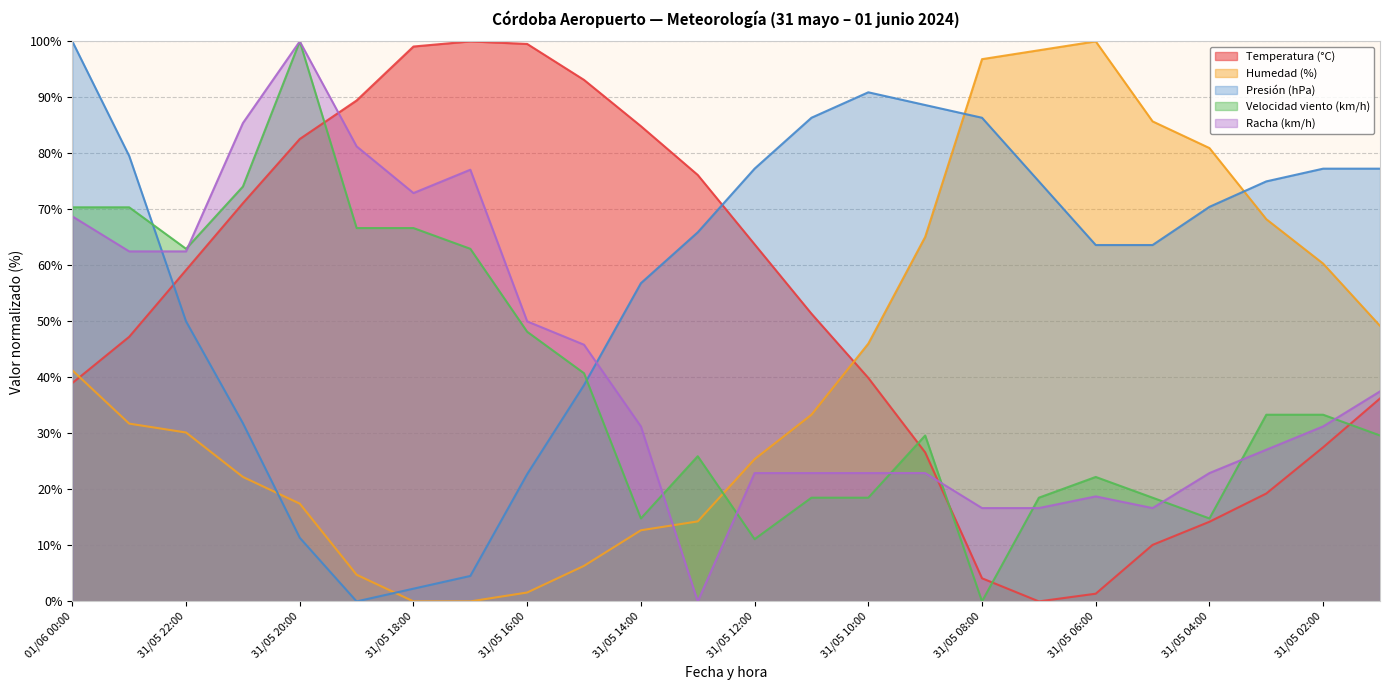

What is the label of the 1st point from the left?

01/06 00:00